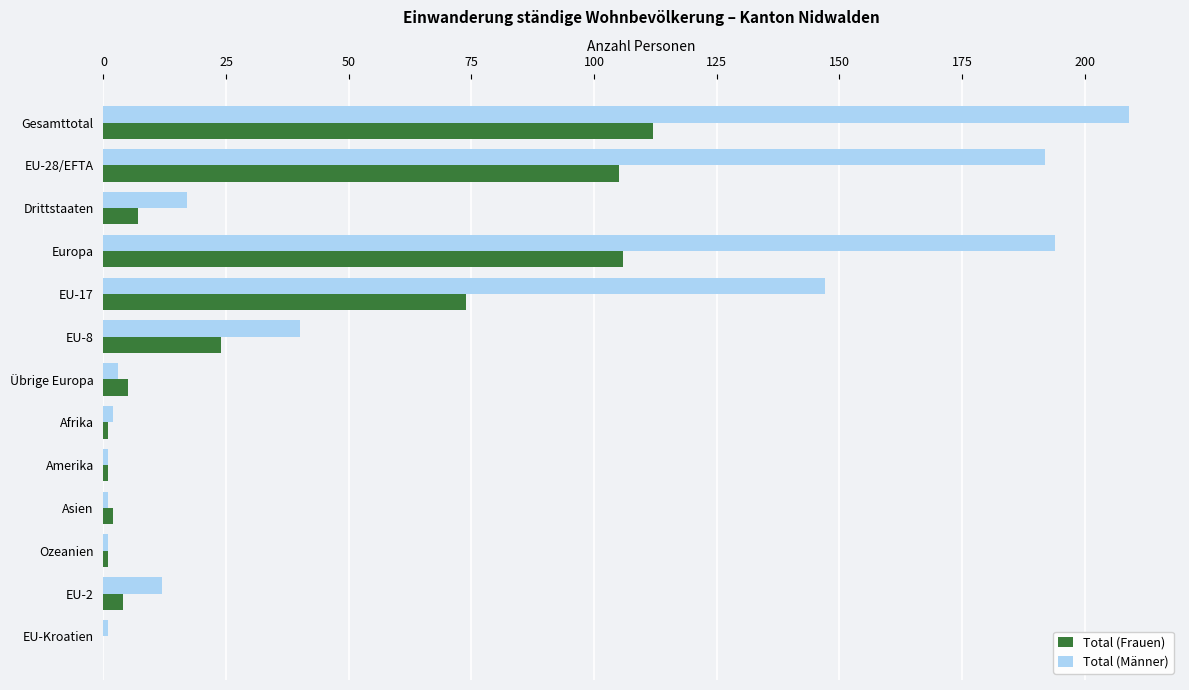

Which series changed the most between Drittstaaten and Ozeanien?

Total (Männer)